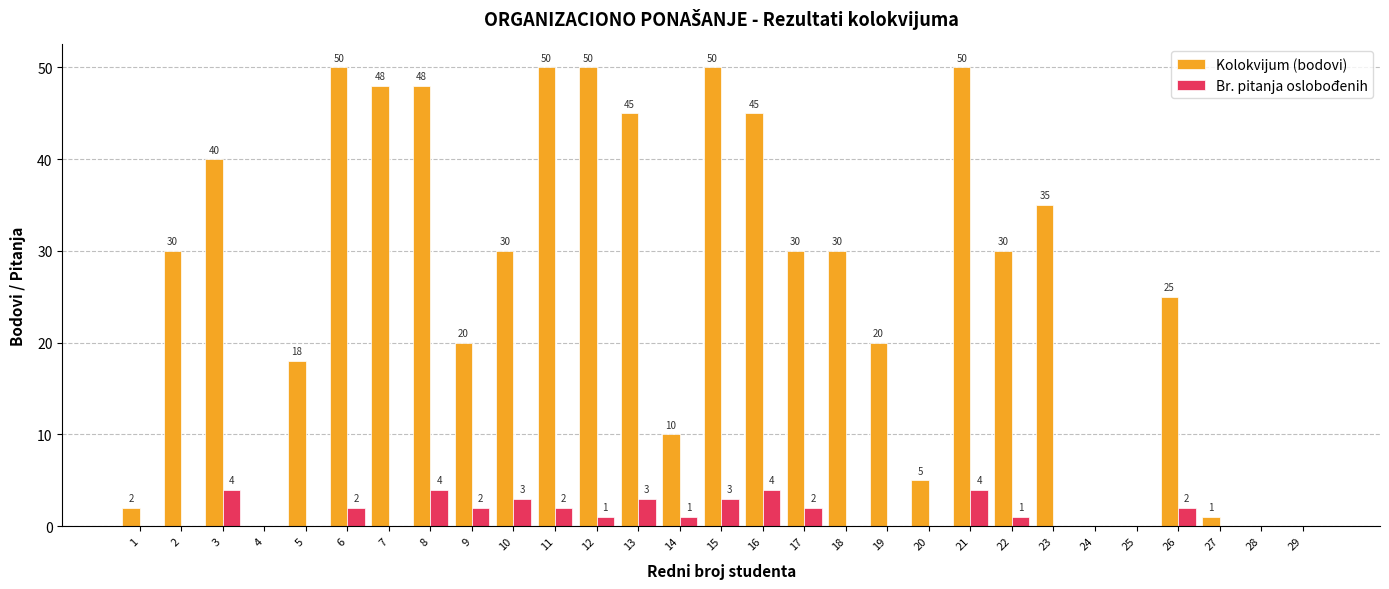

What is the highest value of the Br. pitanja oslobođenih series?

4